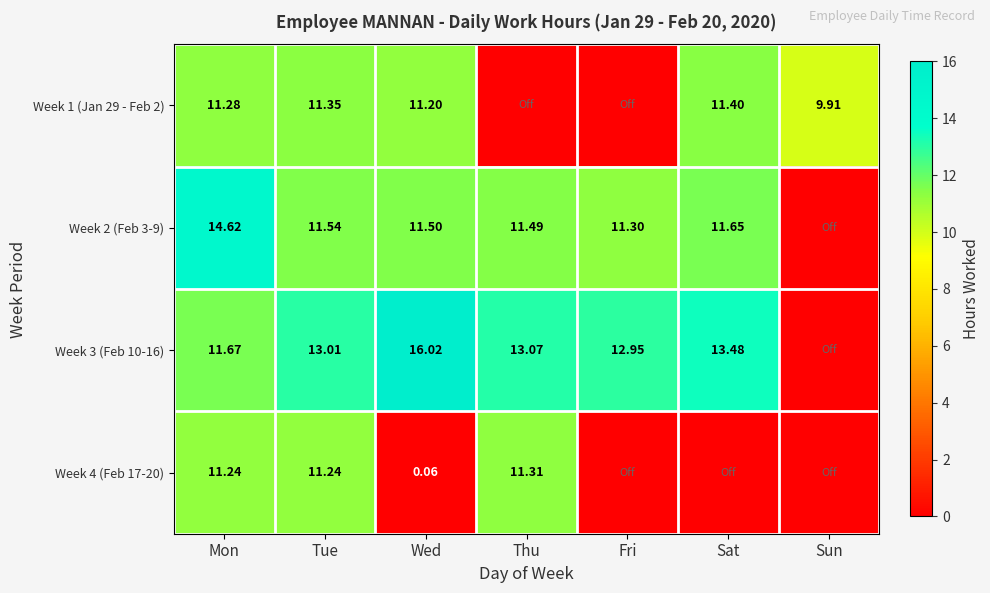

Is the value of Week 2 (Feb 3-9) at Fri greater than the value of Week 1 (Jan 29 - Feb 2) at Sat?

No